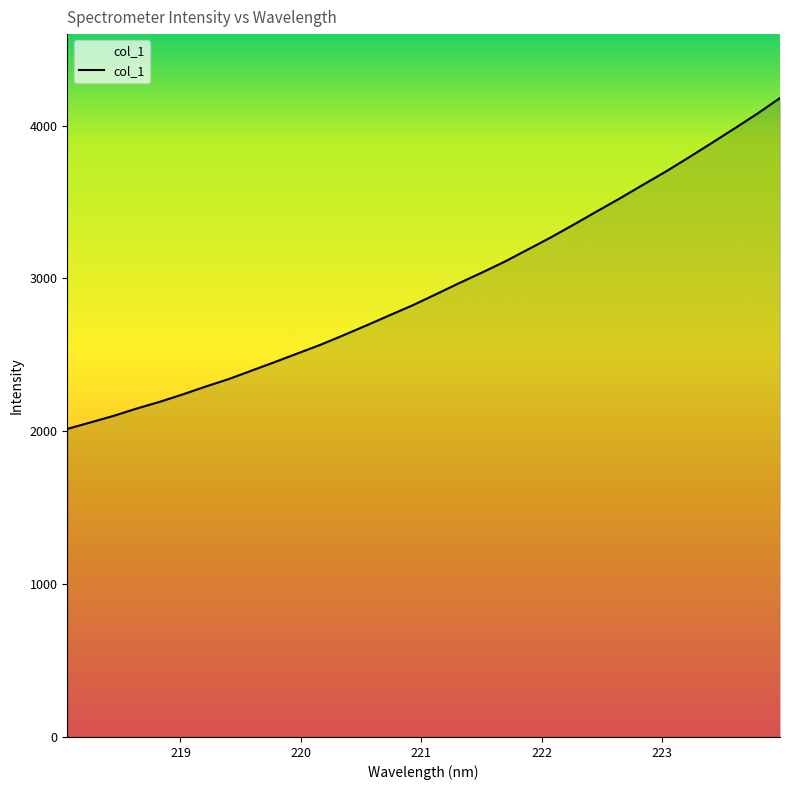

What is the smallest value displayed?

2015.7